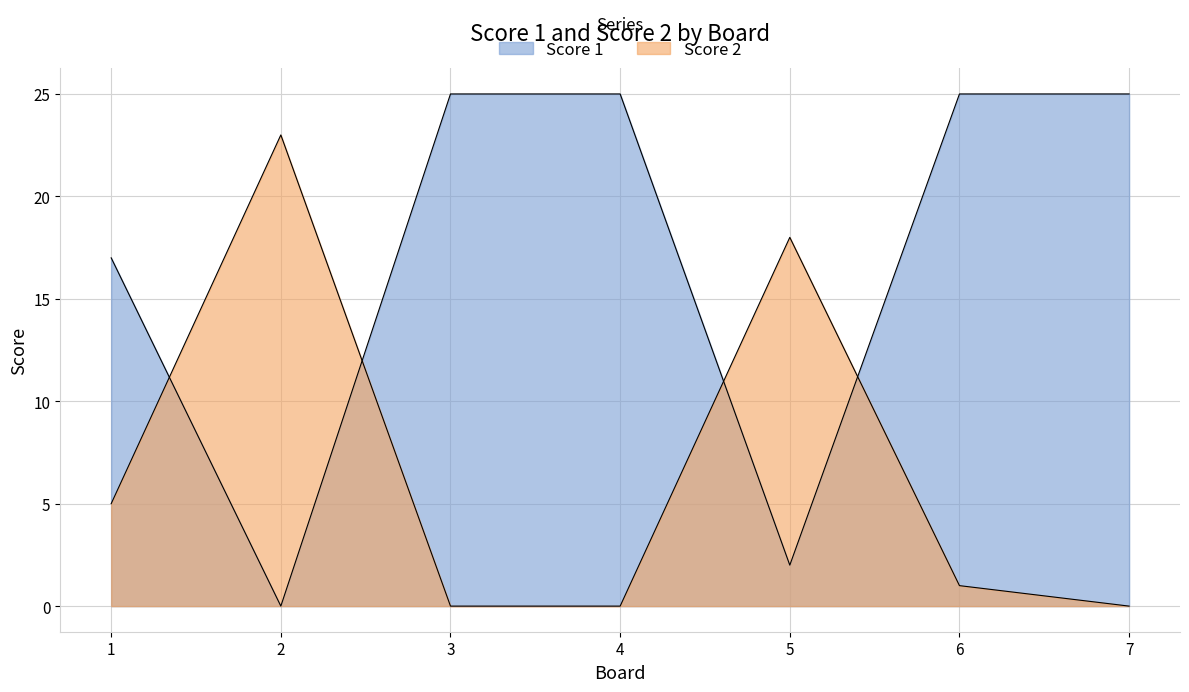

What is the total value across all series at 1?

22